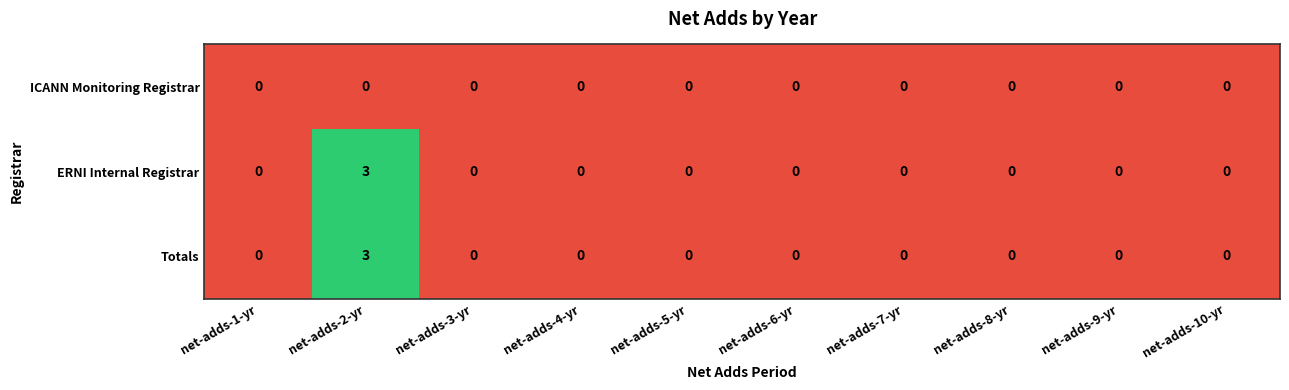

Is it true that Totals equals 3 at net-adds-2-yr?

True